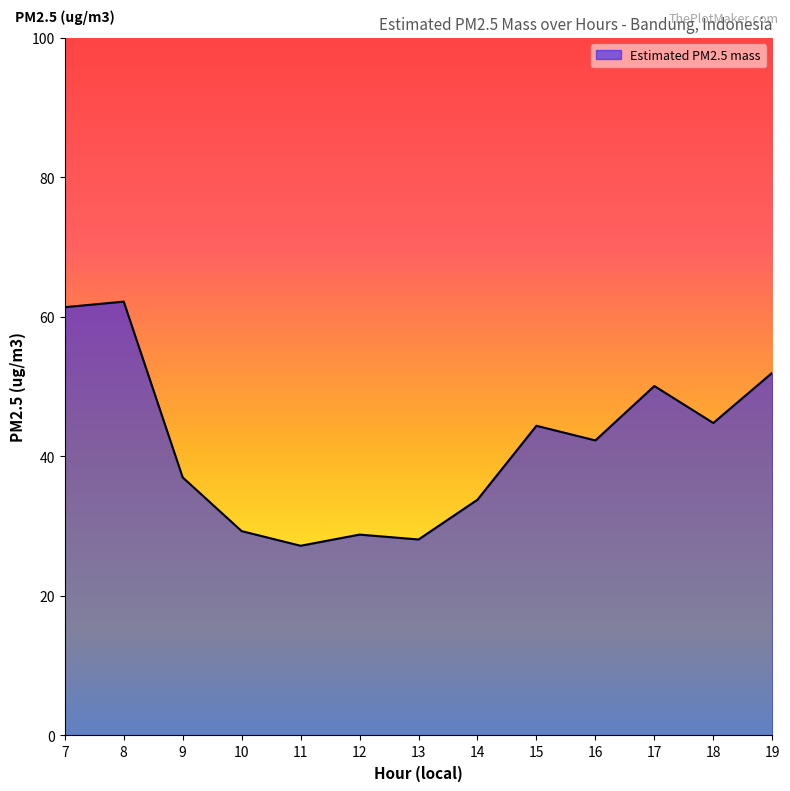

Which label corresponds to the largest value in the chart?

8